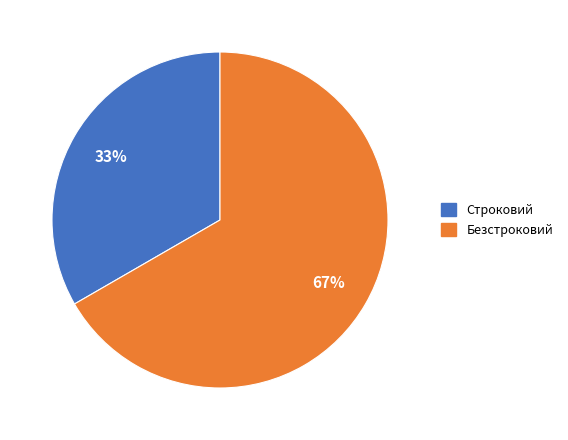

Which category has the smallest portion of the pie?

Строковий